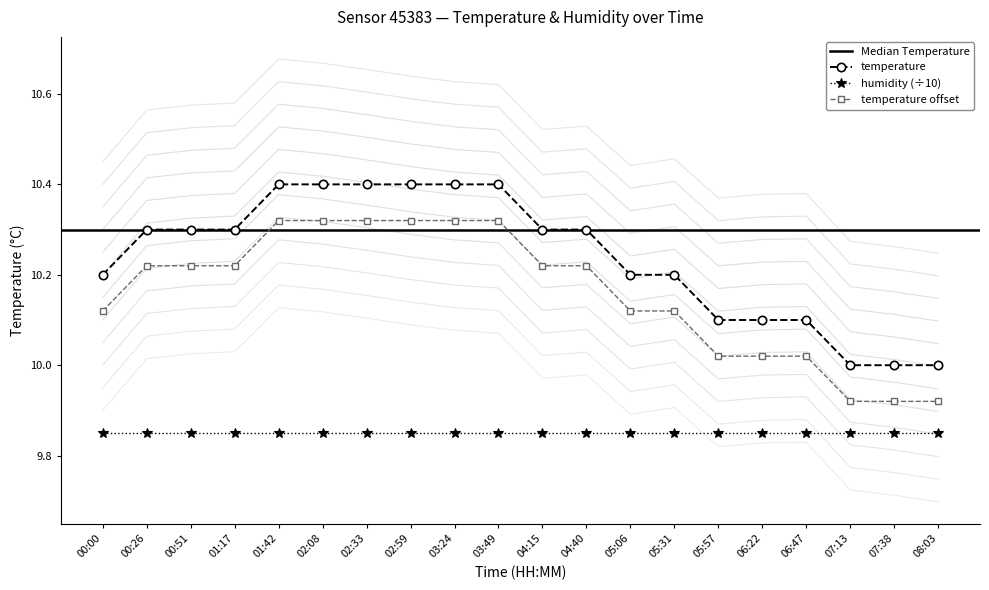

Reading left to right, transcribe all the data shown in this chart.

00:00=10.2	00:26=10.3	00:51=10.3	01:17=10.3	01:42=10.4	02:08=10.4	02:33=10.4	02:59=10.4	03:24=10.4	03:49=10.4	04:15=10.3	04:40=10.3	05:06=10.2	05:31=10.2	05:57=10.1	06:22=10.1	06:47=10.1	07:13=10.0	07:38=10.0	08:03=10.0